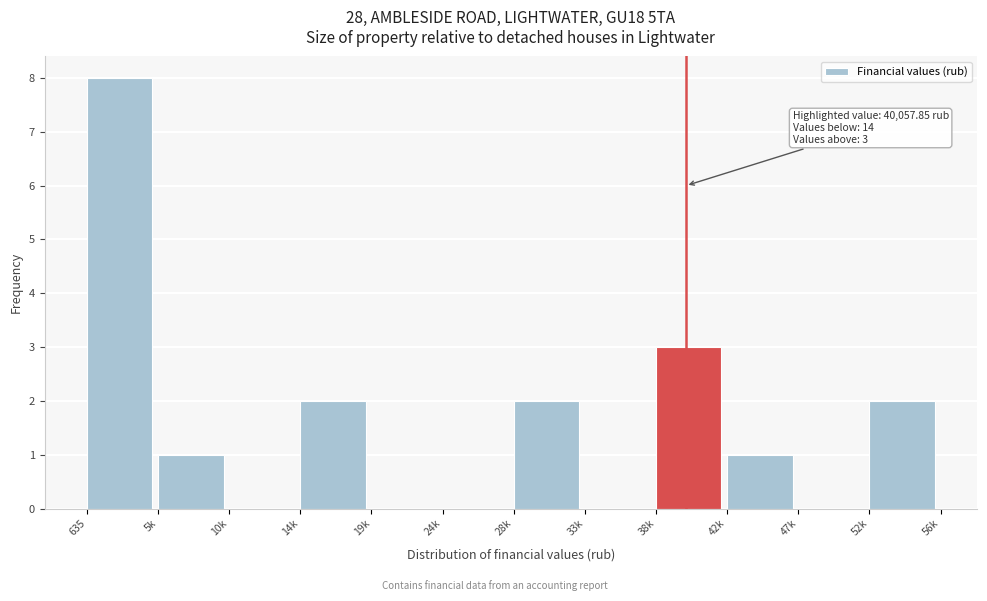

Reading right to left, transcribe all the data shown in this chart.

52k=2	47k=0	42k=1	38k=3	33k=0	28k=2	24k=0	19k=0	14k=2	10k=0	5k=1	635=8